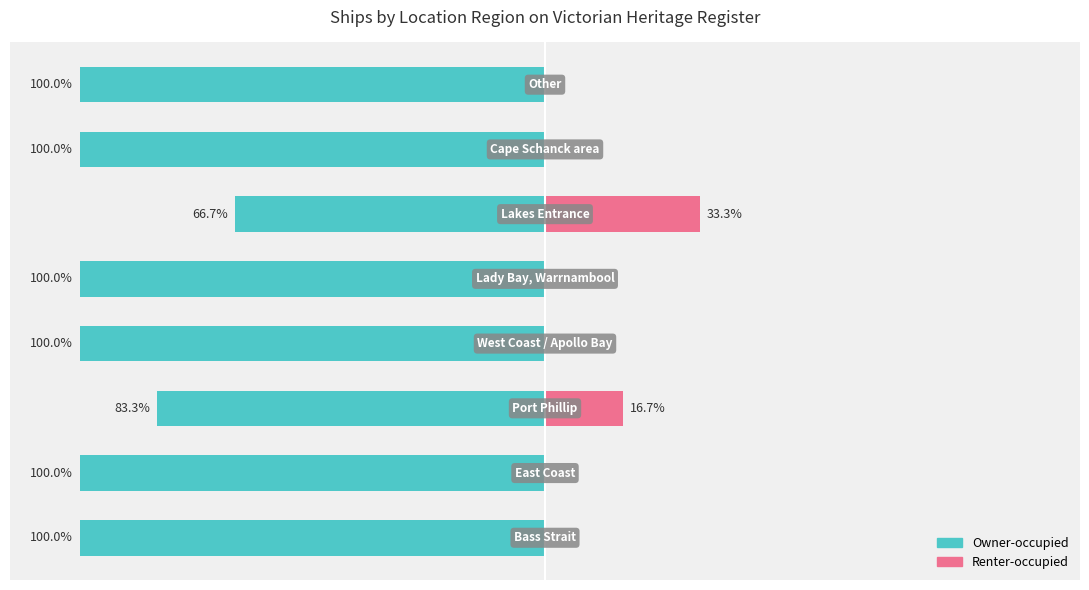

How many values in the Renter-occupied series exceed 0?

2